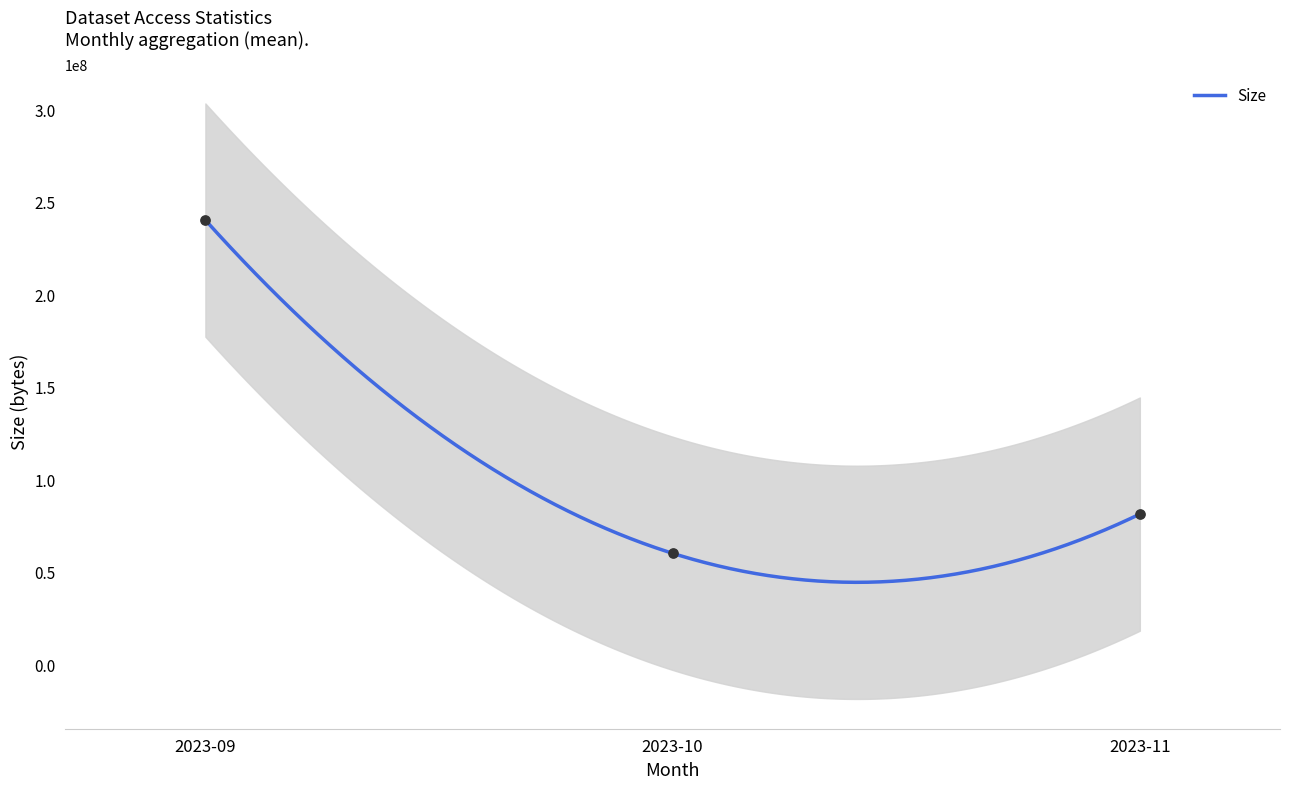

What is the total value across all series at 2023-10?

60013773